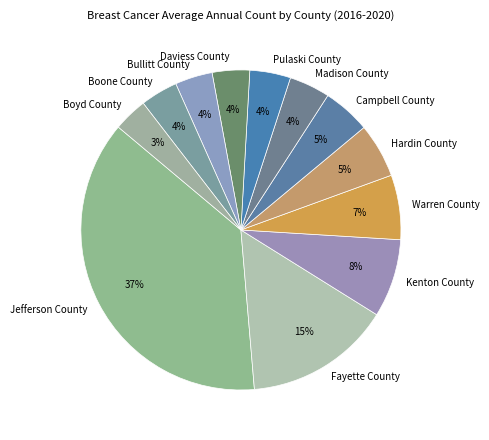

How many slices are in this pie chart?

12